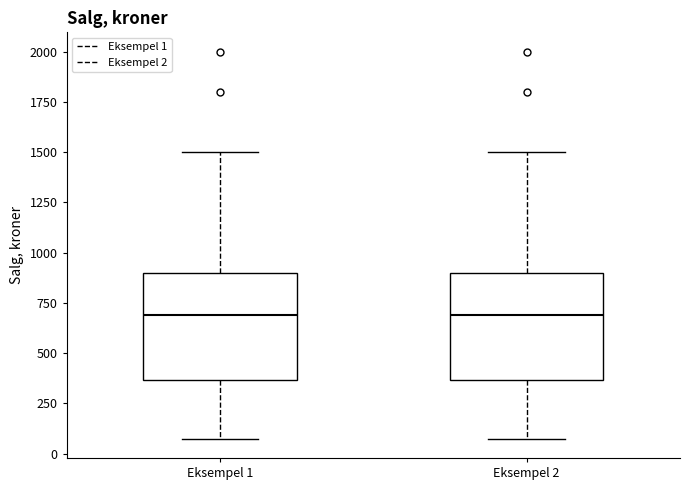

Where does the upper whisker of the box for Eksempel 2 end on the y-axis? The values are not printed on the chart, so give them approximately, as read against the axis.

1500